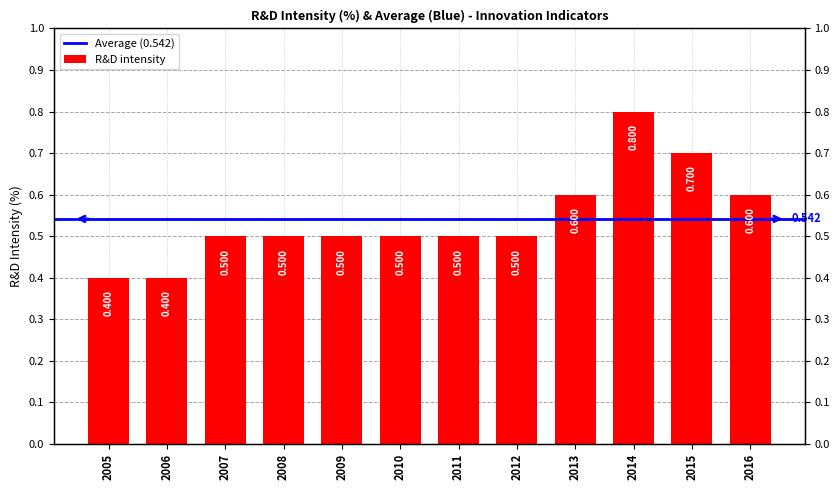

Is it true that the value at 2008 is 0.5?

True